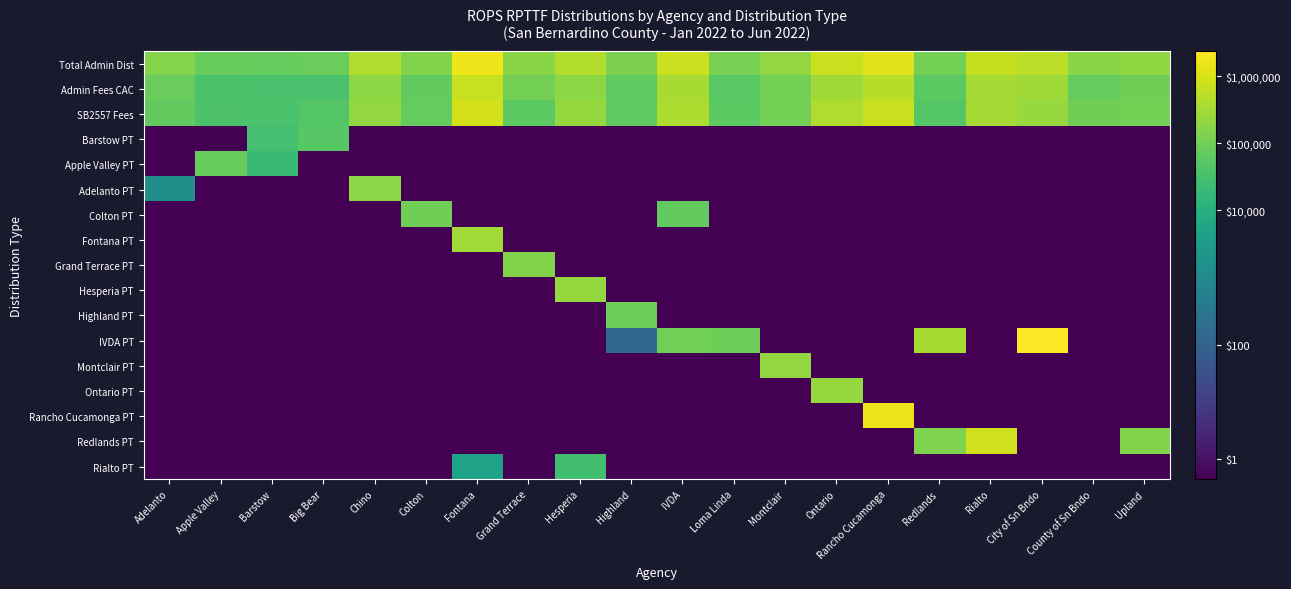

At which category does the chart reach its peak across all series?

City of Sn Bndo